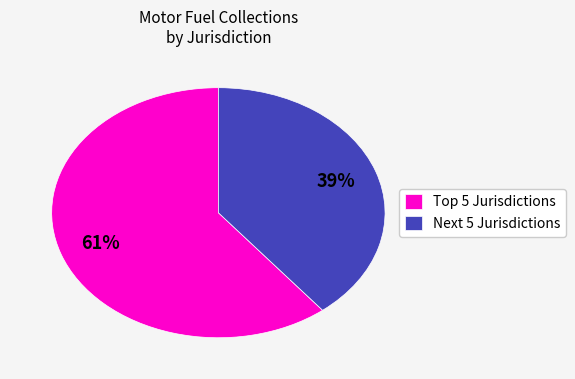

To the nearest percent, what is the average slice percentage?

50%